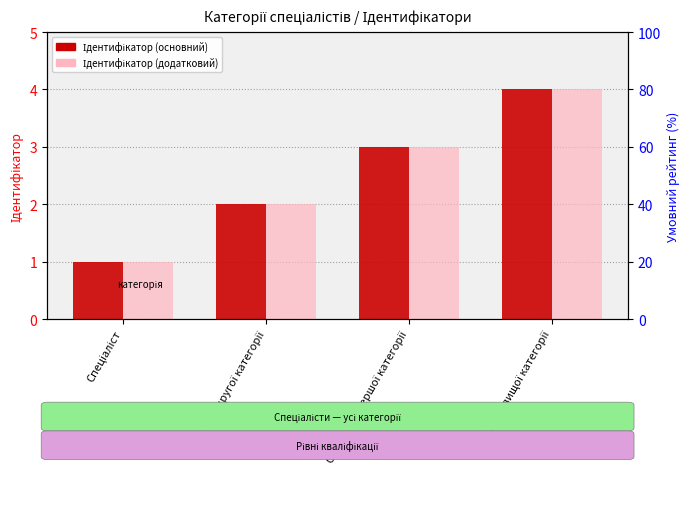

What is the value of the Ідентифікатор (додатковий) bar at the 2nd from the left?

2